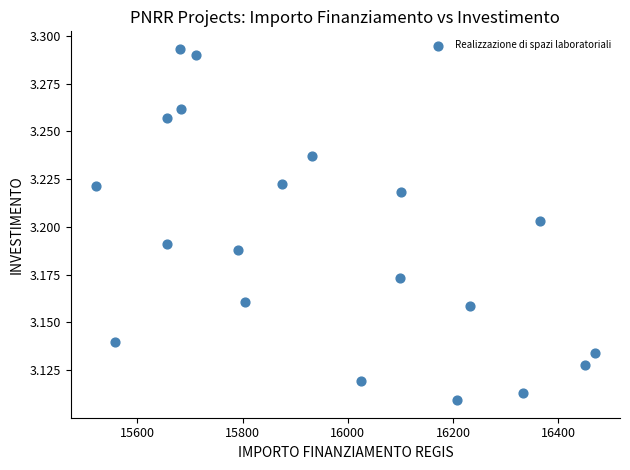

What is the range of X values (max minus min)?

949.3